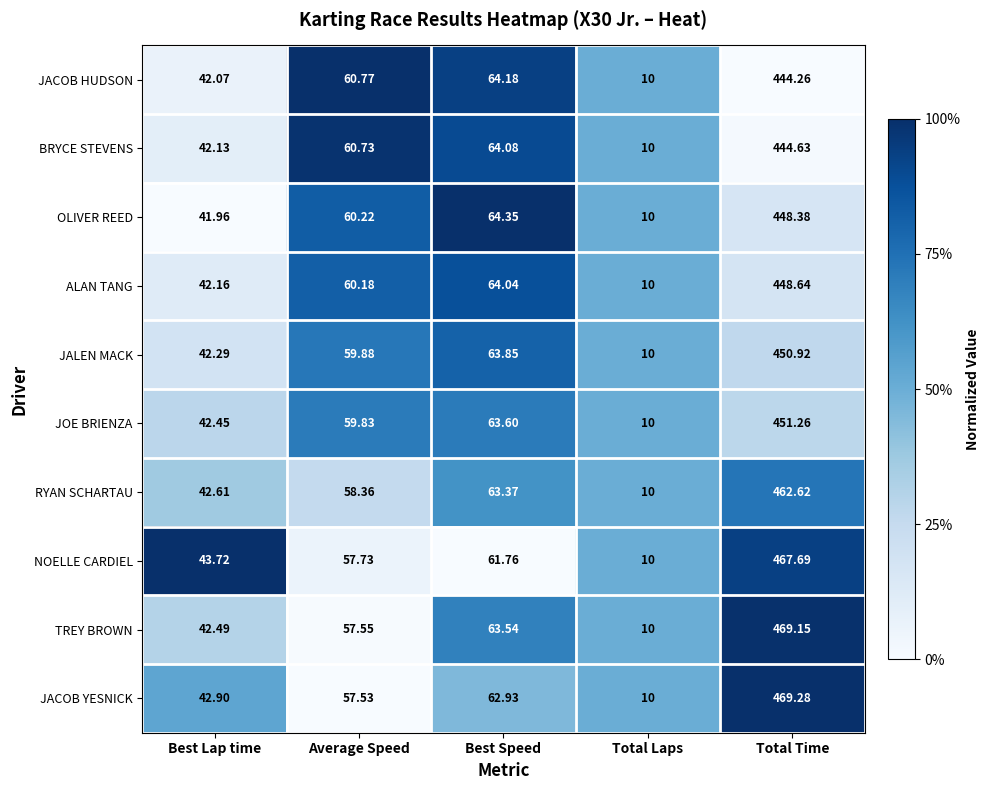

Which series has the widest spread of values?

JACOB YESNICK